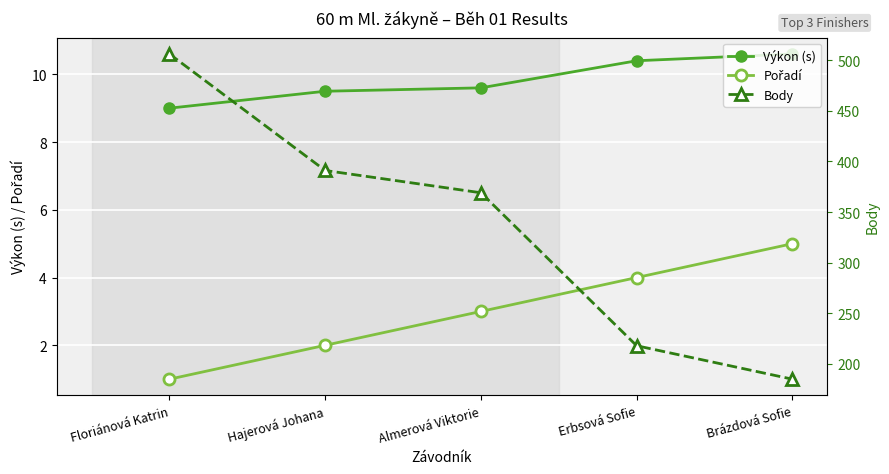

At how many categories does at least one series exceed 133?

5